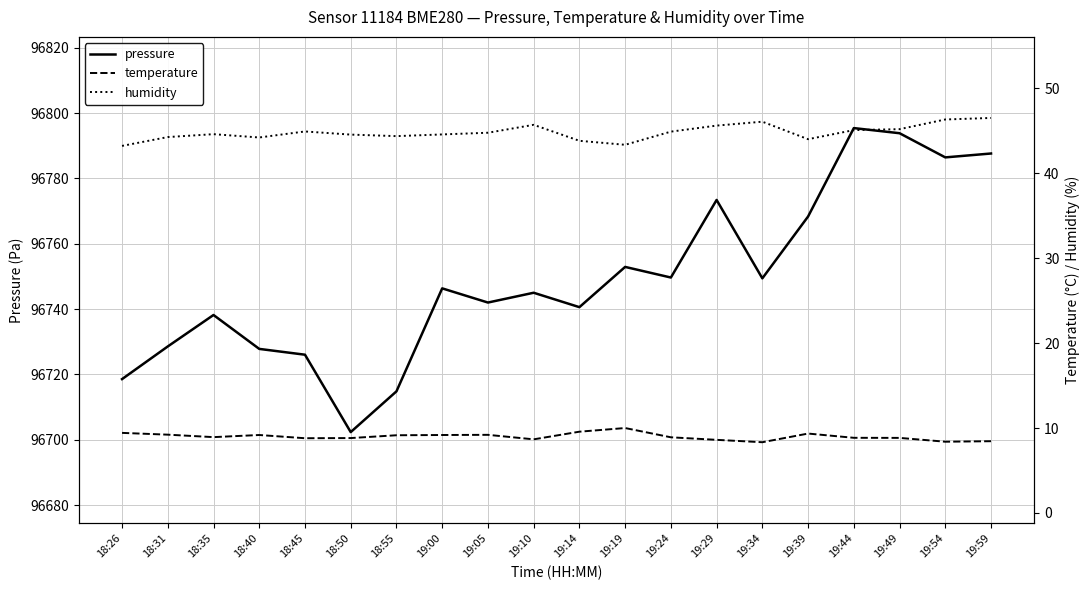

What is the total value across all series at 18:26?

96771.2